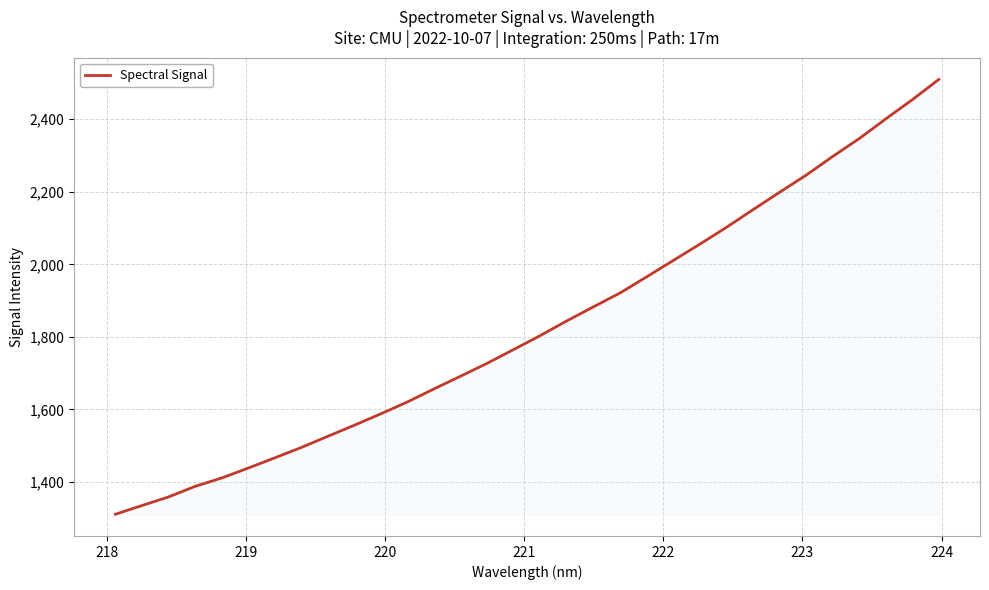

What is the minimum value shown in the chart?

1310.8